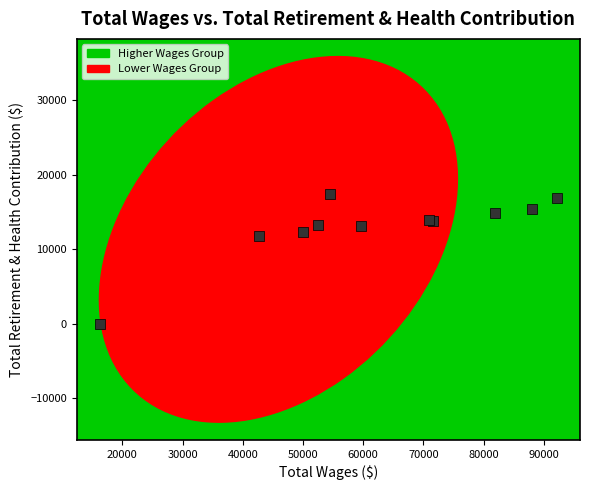

What Y value in the scatter plot is closest to 8727?

11721